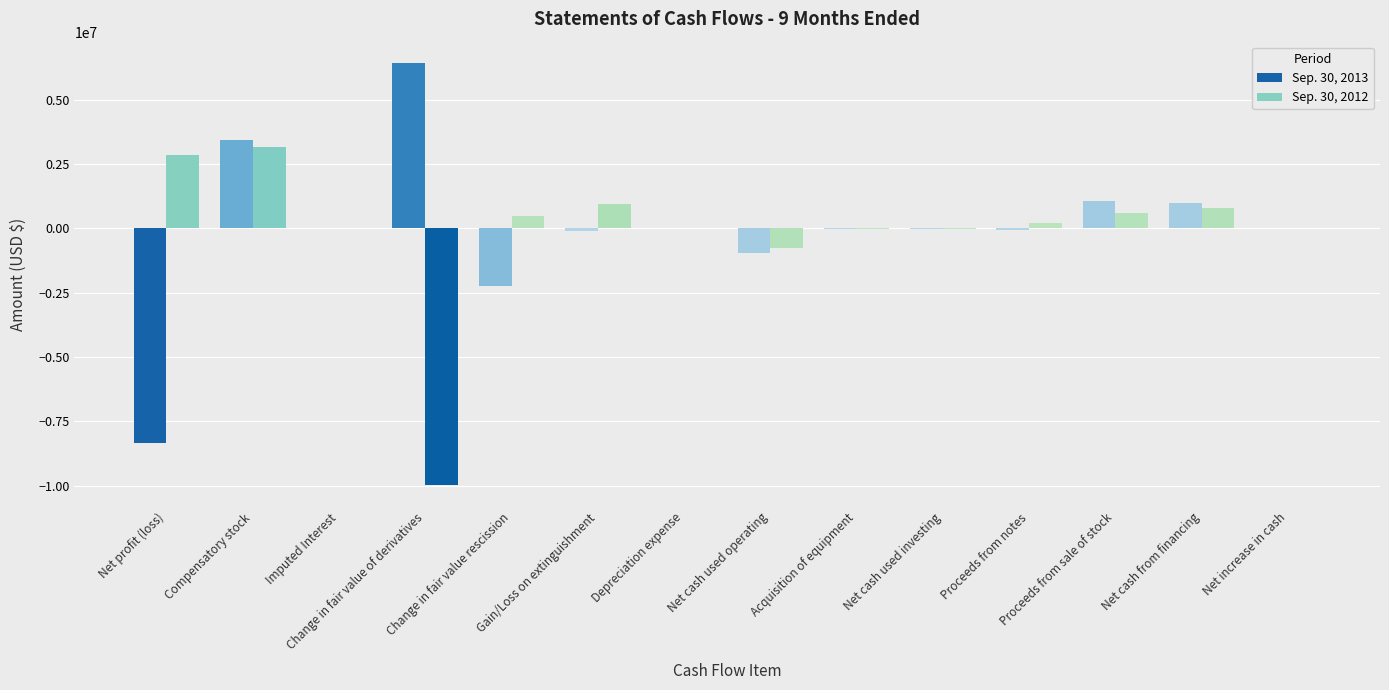

At how many categories does at least one series exceed 2442738?

3